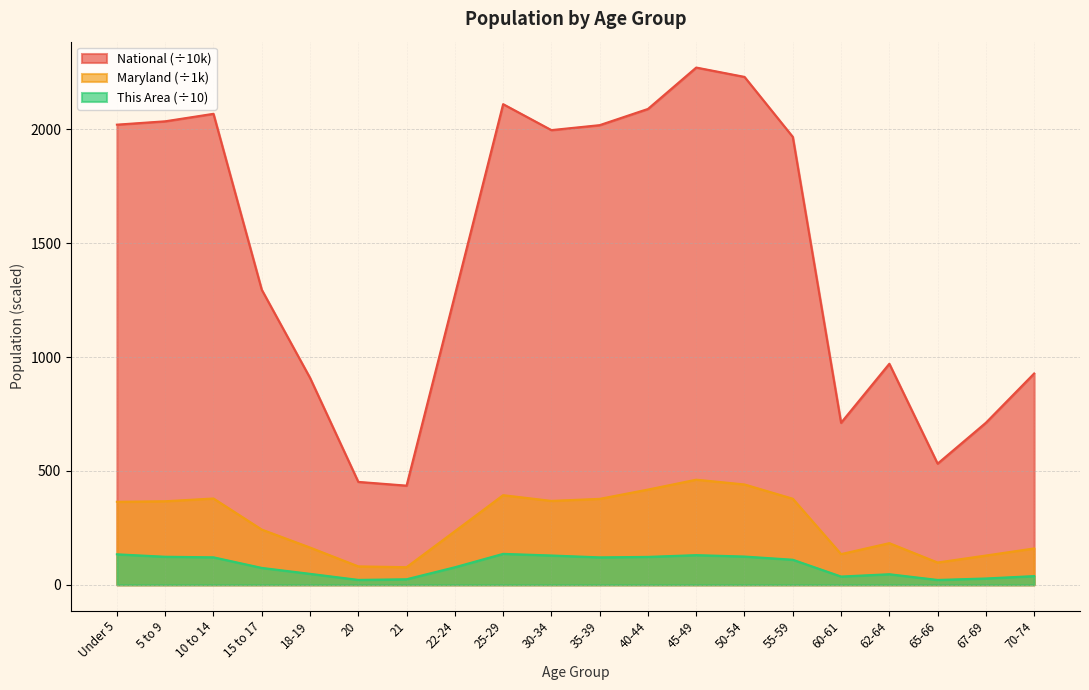

What are all the series names shown in the legend?

National (÷10k), Maryland (÷1k), This Area (÷10)